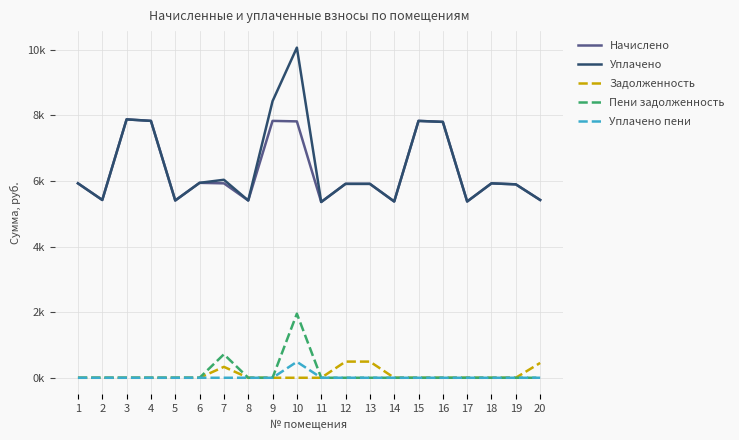

What is the average value of the Задолженность series?

88.5